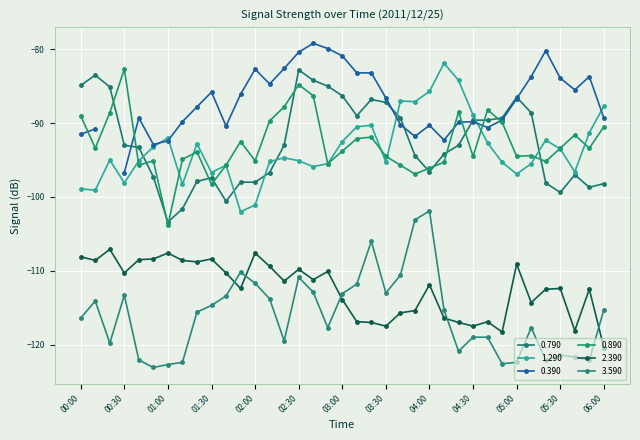

What is the sum of all 0.890 values?

-3433.2